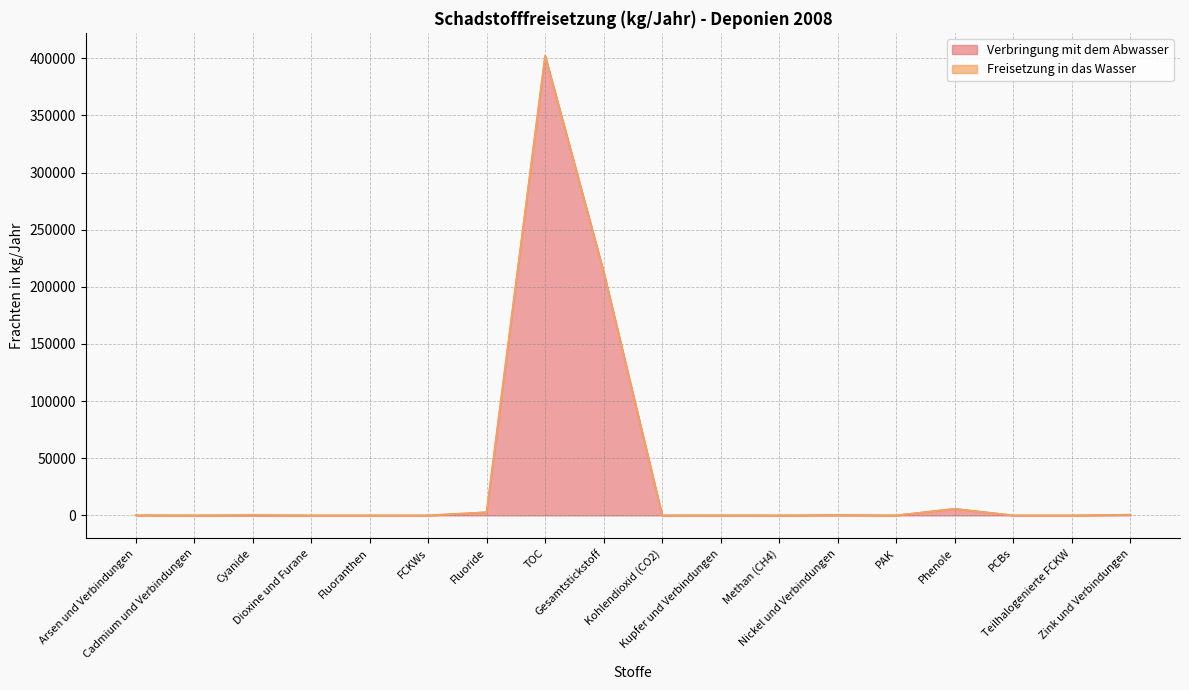

What is the difference between the values at Teilhalogenierte FCKW and PAK?

6